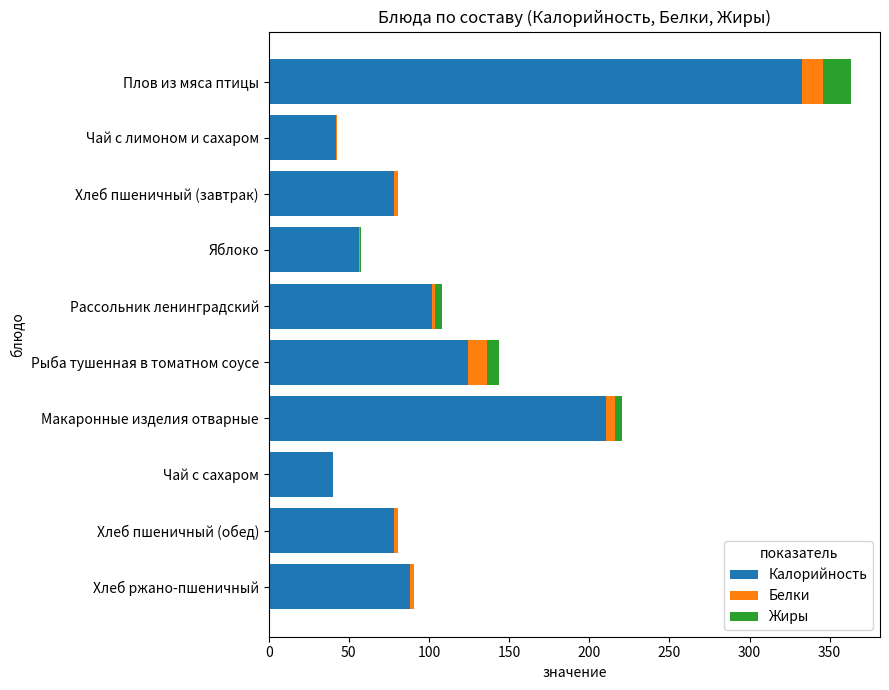

The Калорийность series shows 124.6 at Рыба тушенная в томатном соусе. True or false?

True